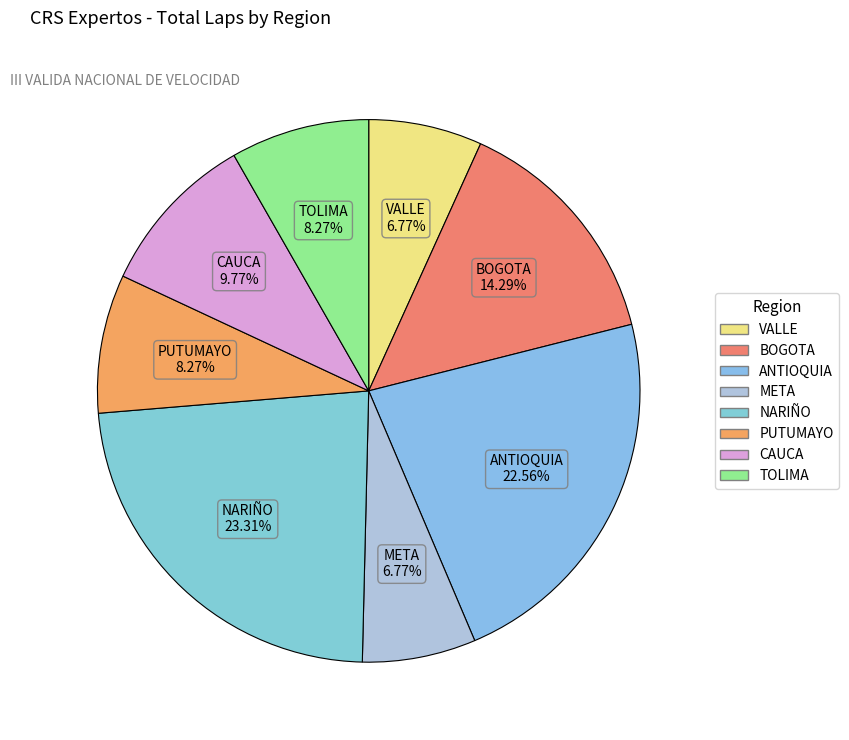

How many slices are in this pie chart?

8